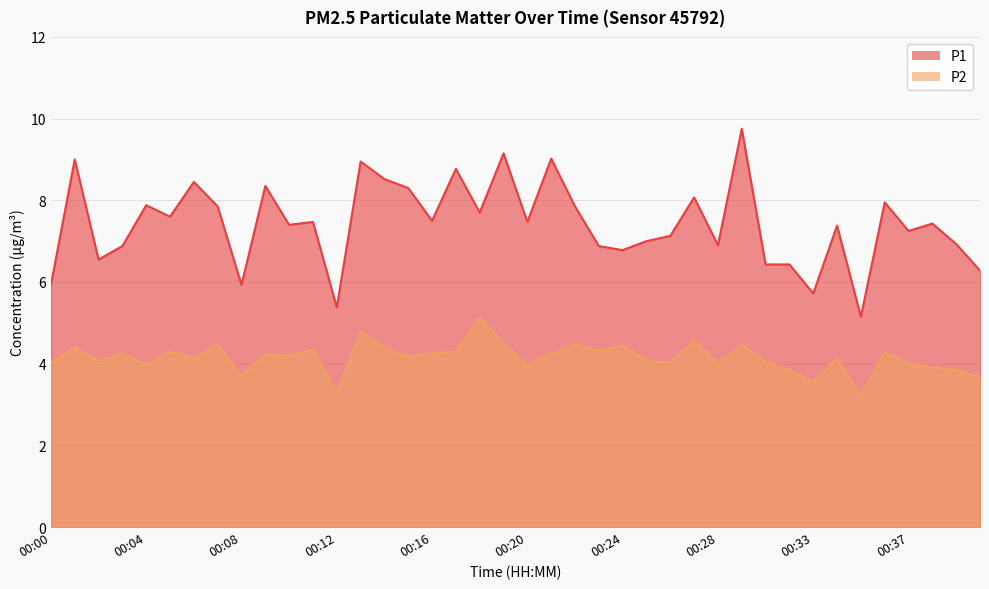

Rank the categories by P1 value from lowest to highest.

00:35, 00:12, 00:33, 00:00, 00:08, 00:40, 00:30, 00:32, 00:02, 00:24, 00:03, 00:23, 00:28, 00:39, 00:25, 00:26, 00:37, 00:34, 00:10, 00:38, 00:11, 00:20, 00:16, 00:05, 00:18, 00:07, 00:22, 00:04, 00:36, 00:27, 00:15, 00:09, 00:06, 00:14, 00:17, 00:13, 00:01, 00:21, 00:19, 00:29